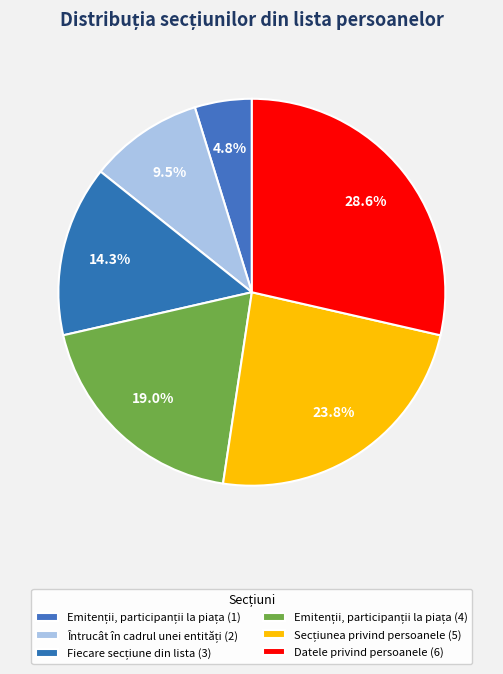

To the nearest percent, what is the difference between the largest and smallest slice percentages?

24%